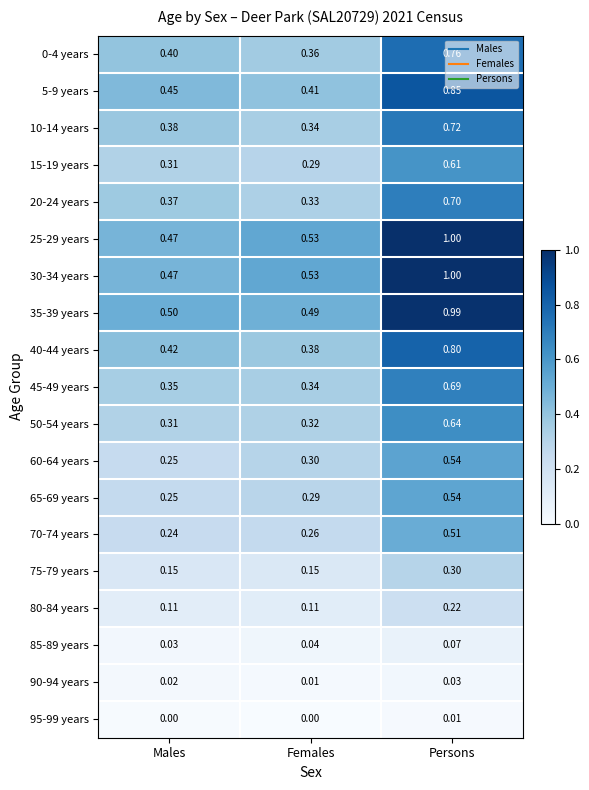

List the labels in order of 35-39 years value, largest first.

Persons, Males, Females